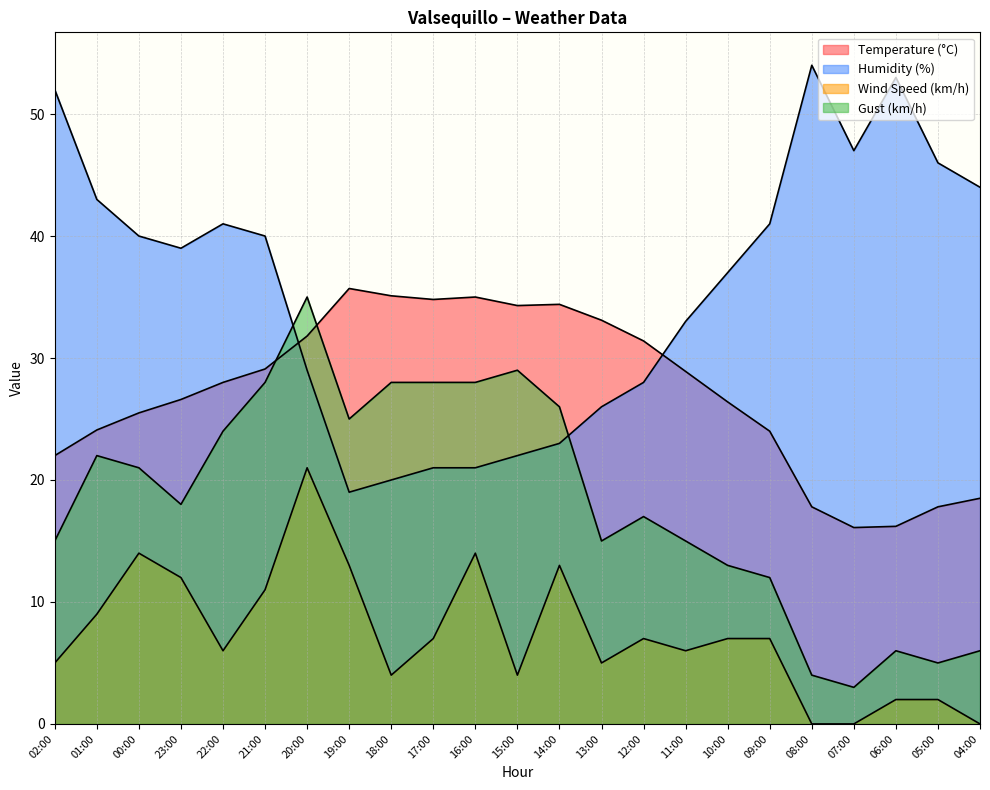

How many series are shown in this chart?

4